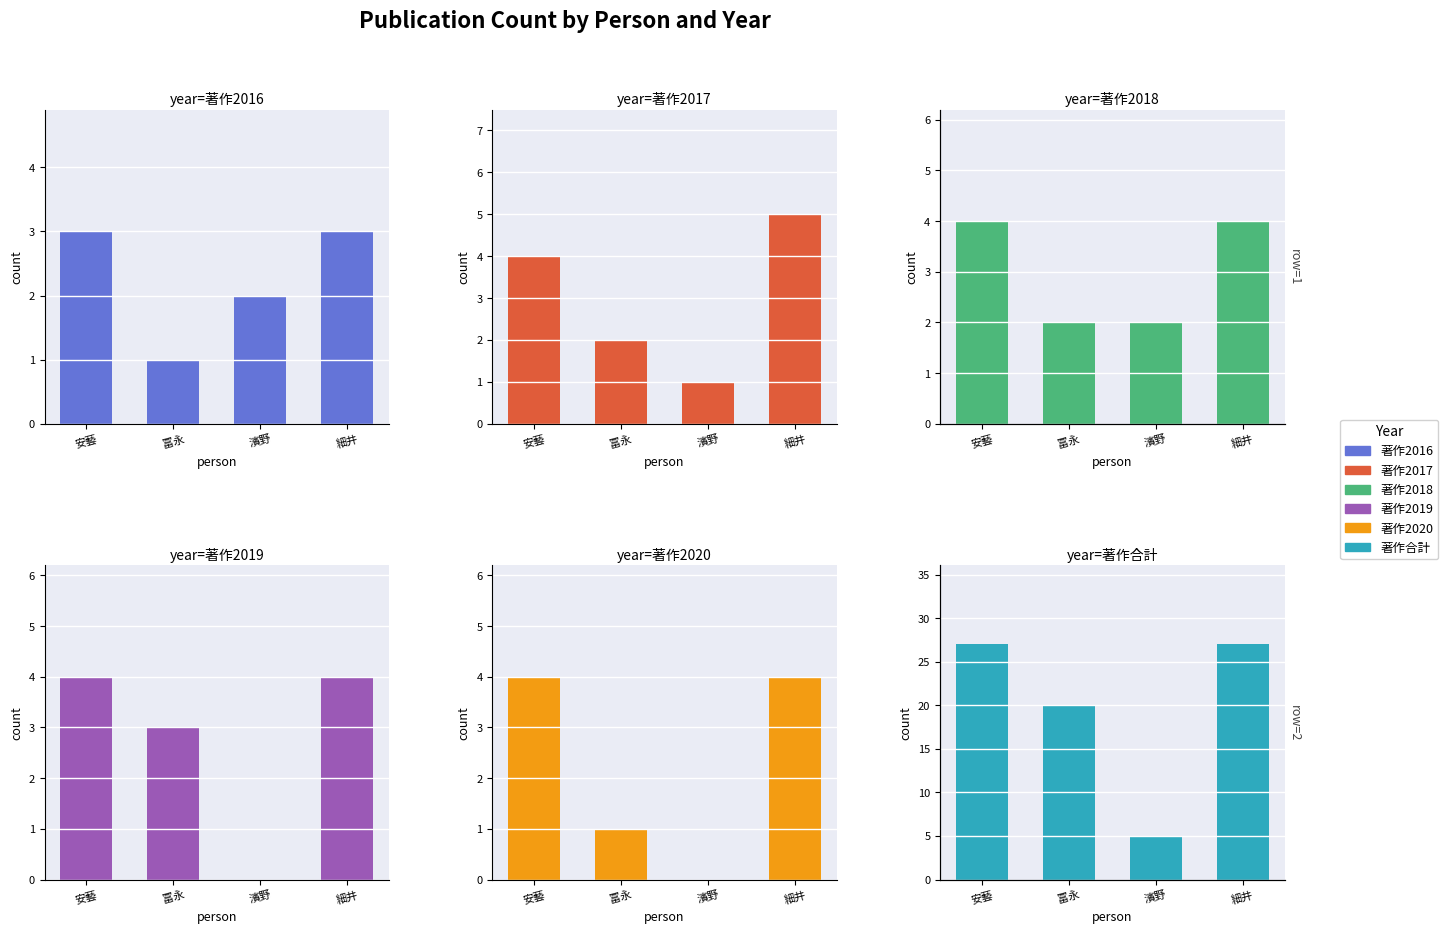

Reading left to right, what are all the values shown in this chart?

著作2016: 安藝=3	冨永=1	濱野=2	細井=3
著作2017: 安藝=4	冨永=2	濱野=1	細井=5
著作2018: 安藝=4	冨永=2	濱野=2	細井=4
著作2019: 安藝=4	冨永=3	濱野=0	細井=4
著作2020: 安藝=4	冨永=1	濱野=0	細井=4
著作合計: 安藝=27	冨永=20	濱野=5	細井=27